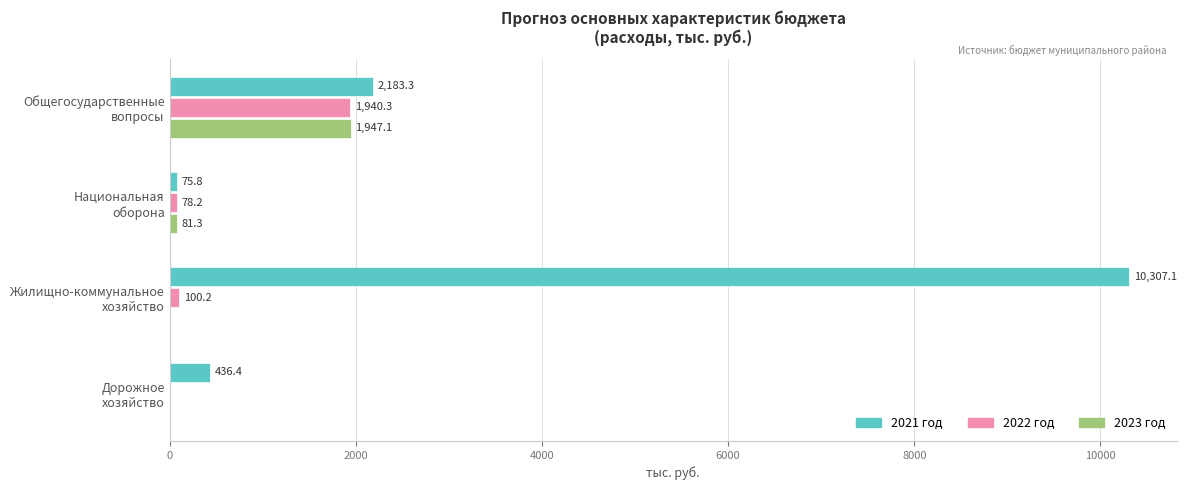

Which series has the largest total across all categories?

2021 год